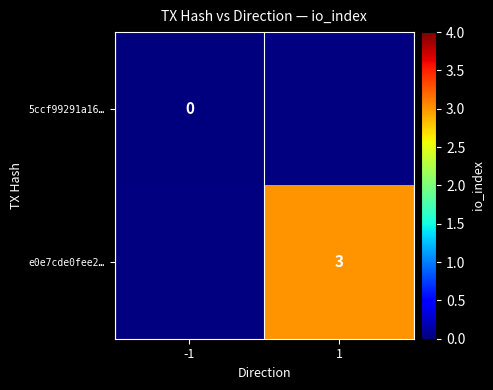

Count the number of data series in this chart.

2